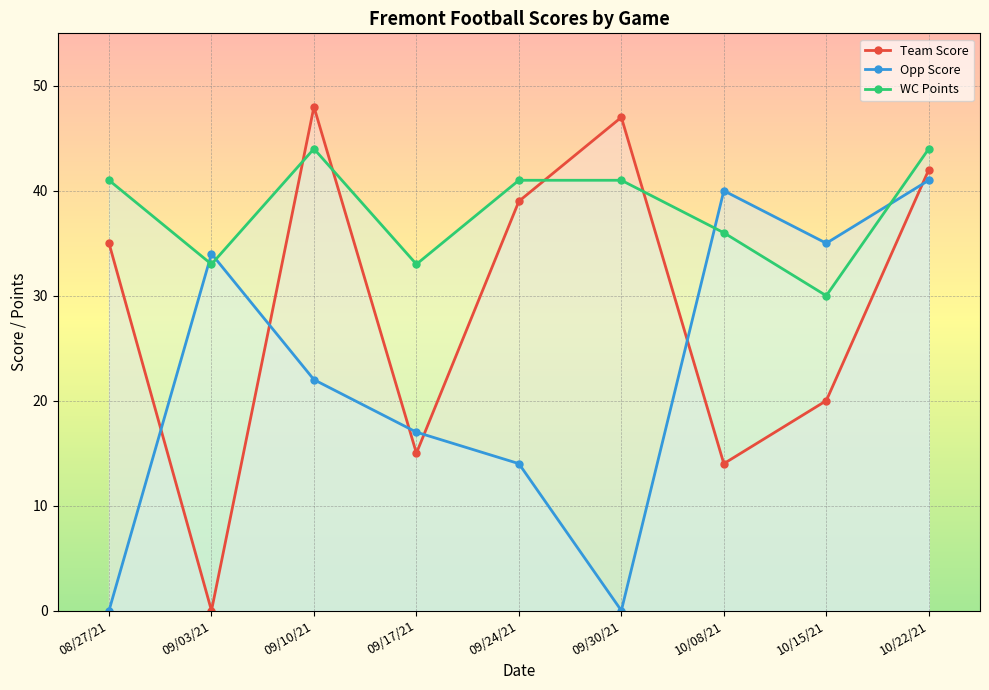

What is the greatest value displayed?

48